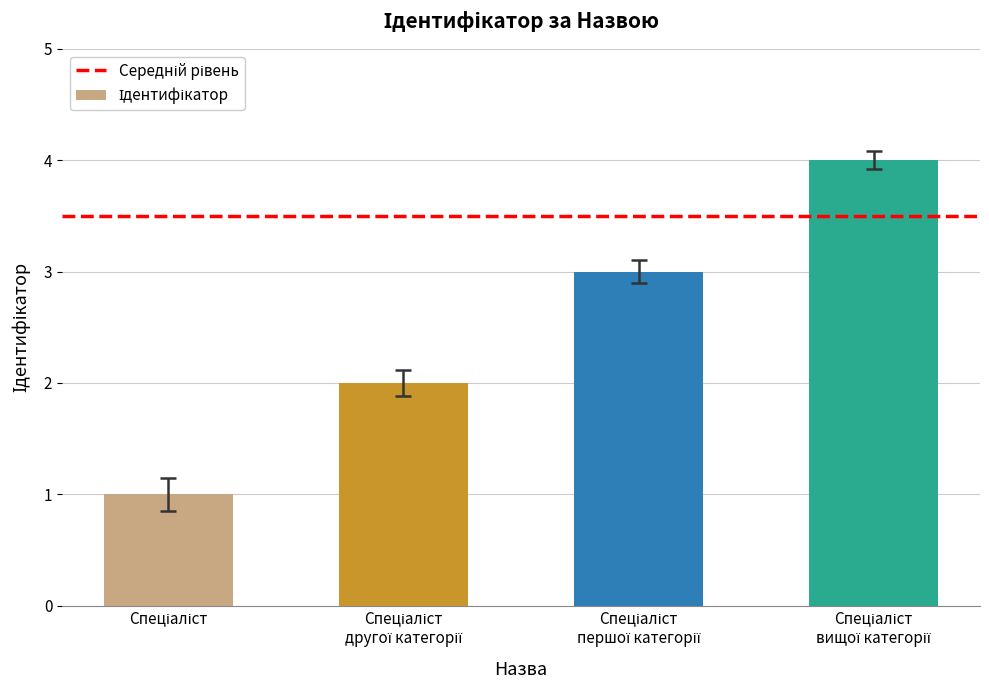

What is the sum of all values?

10